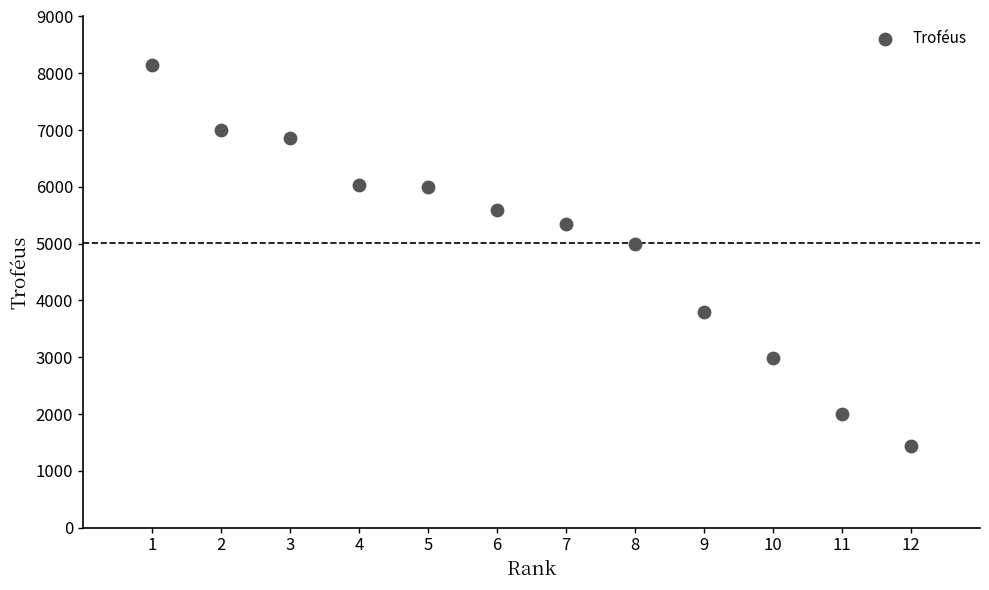

What Y value in the scatter plot is closest to 4794?

5000